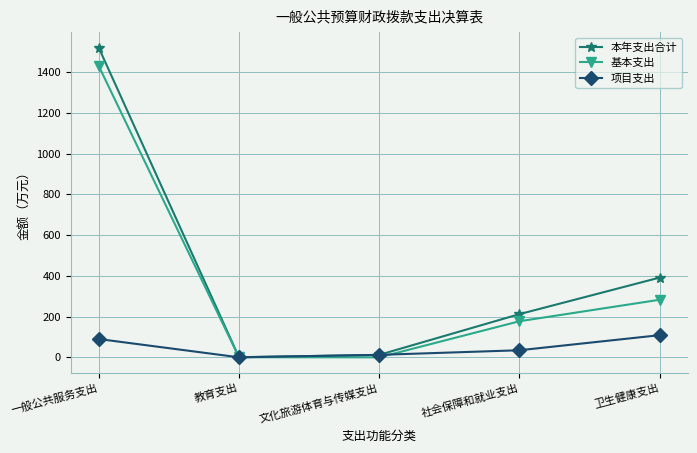

At how many categories does at least one series exceed 1212?

1